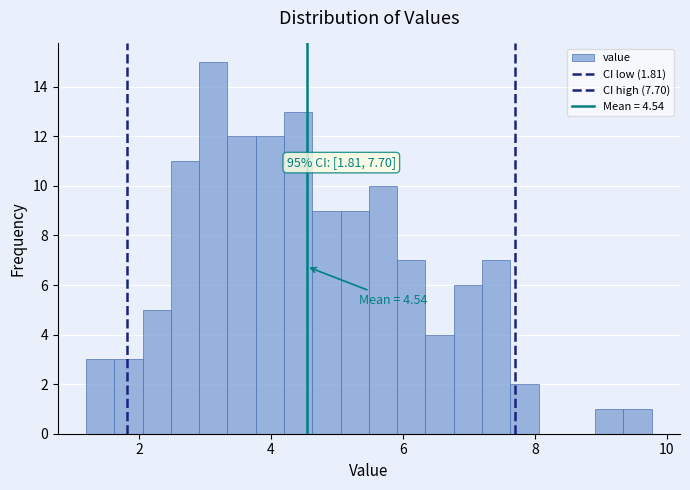

Read against the x-axis, roughly where is the centre of the tallest bar?

3.2